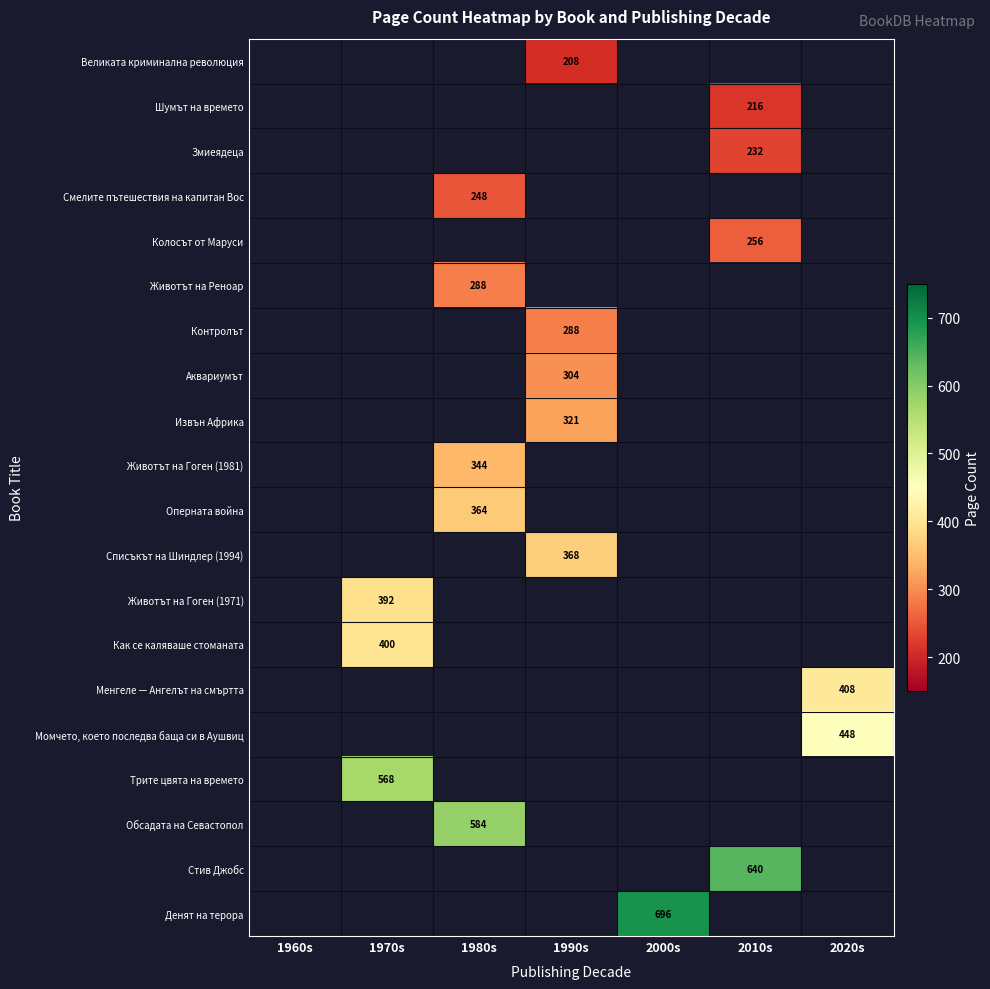

The value of Извън Африка at 1990s is 321. True or false?

True